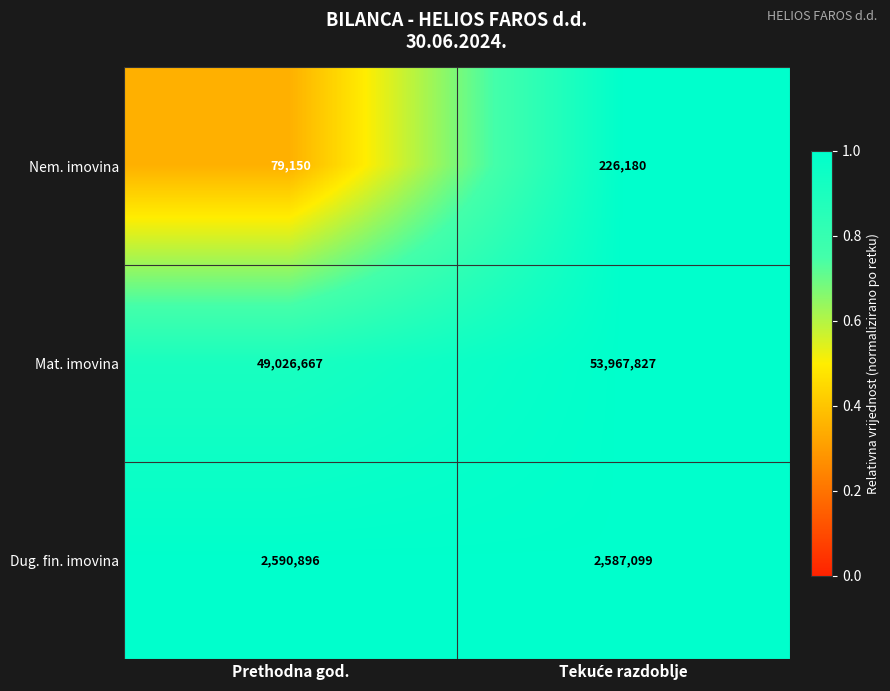

Reading left to right, list all the values displayed in this chart.

Nem. imovina: 79150	226180
Mat. imovina: 49026667	53967827
Dug. fin. imovina: 2590896	2587099